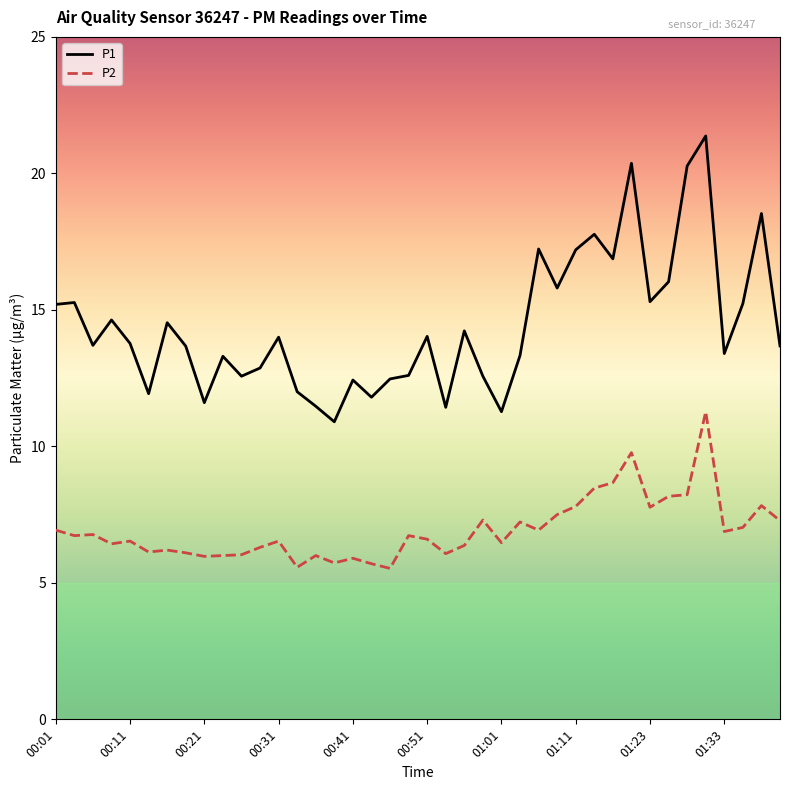

What is the maximum value shown in the chart?

21.4